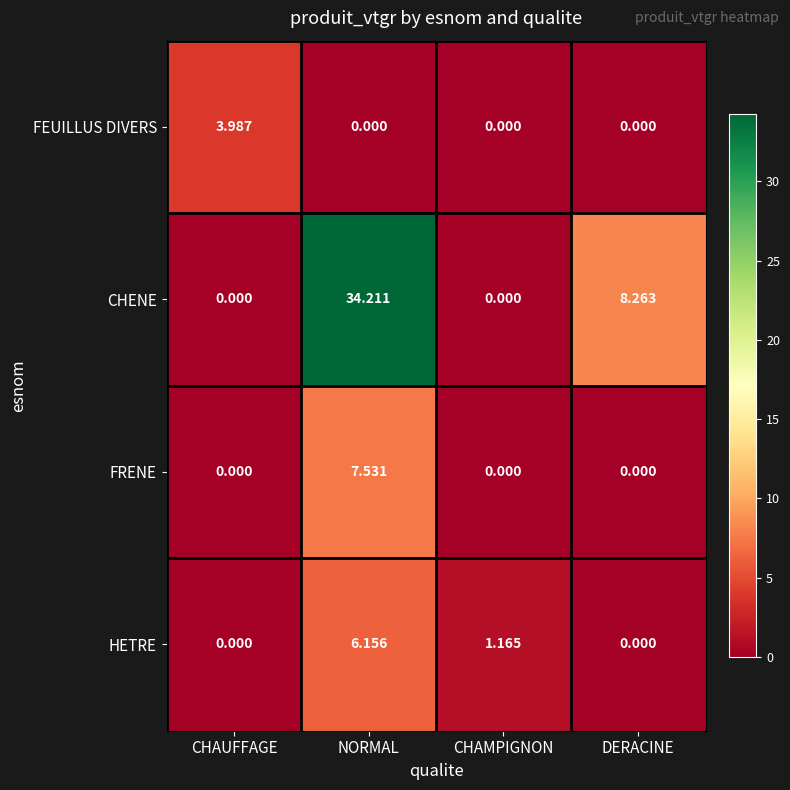

Which category has the highest value in the FRENE series?

NORMAL